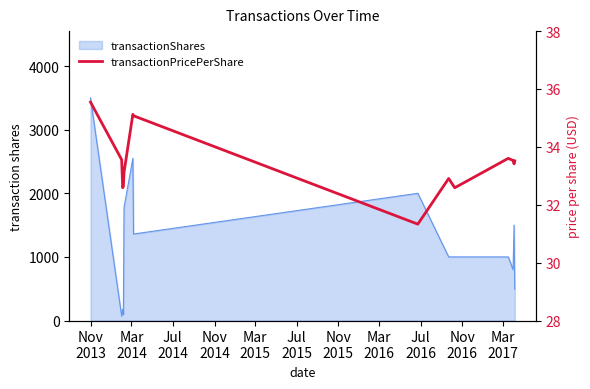

What is the difference between the maximum and minimum values?

4.2